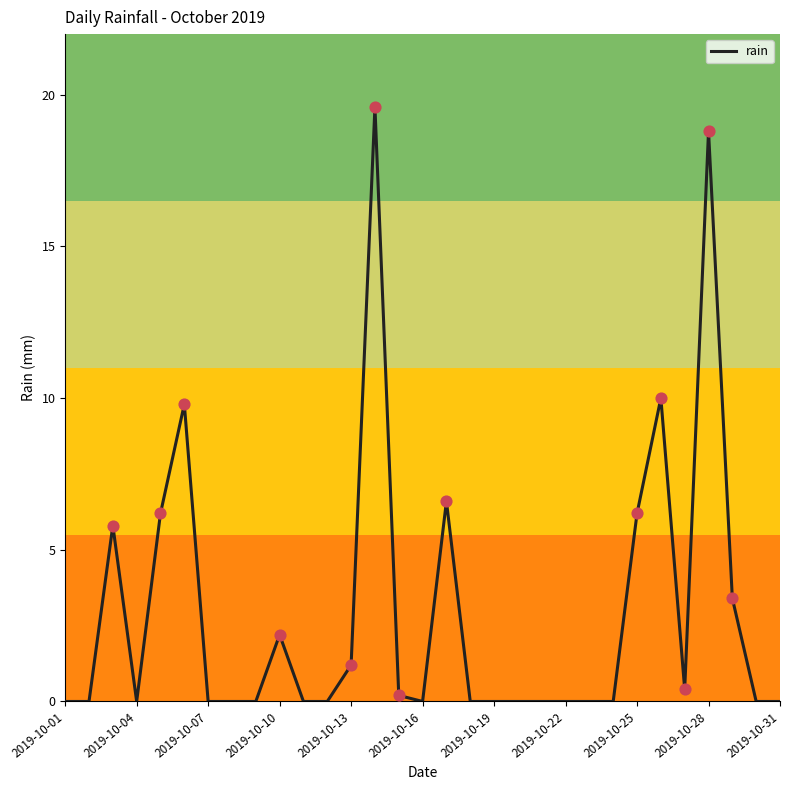

What is the difference between the maximum and minimum values?

19.6